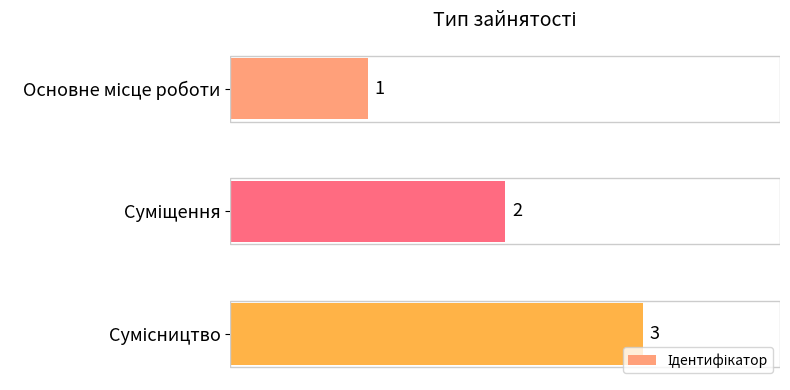

Does the chart contain any negative values?

No